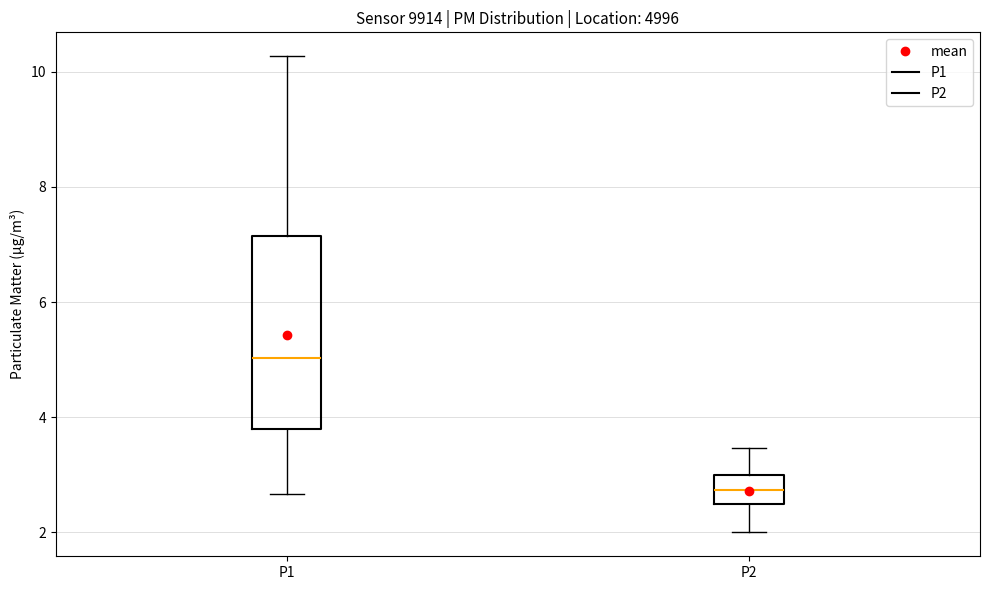

Where is the upper edge of the box for P2 on the y-axis? The values are not printed on the chart, so give them approximately, as read against the axis.

3.0